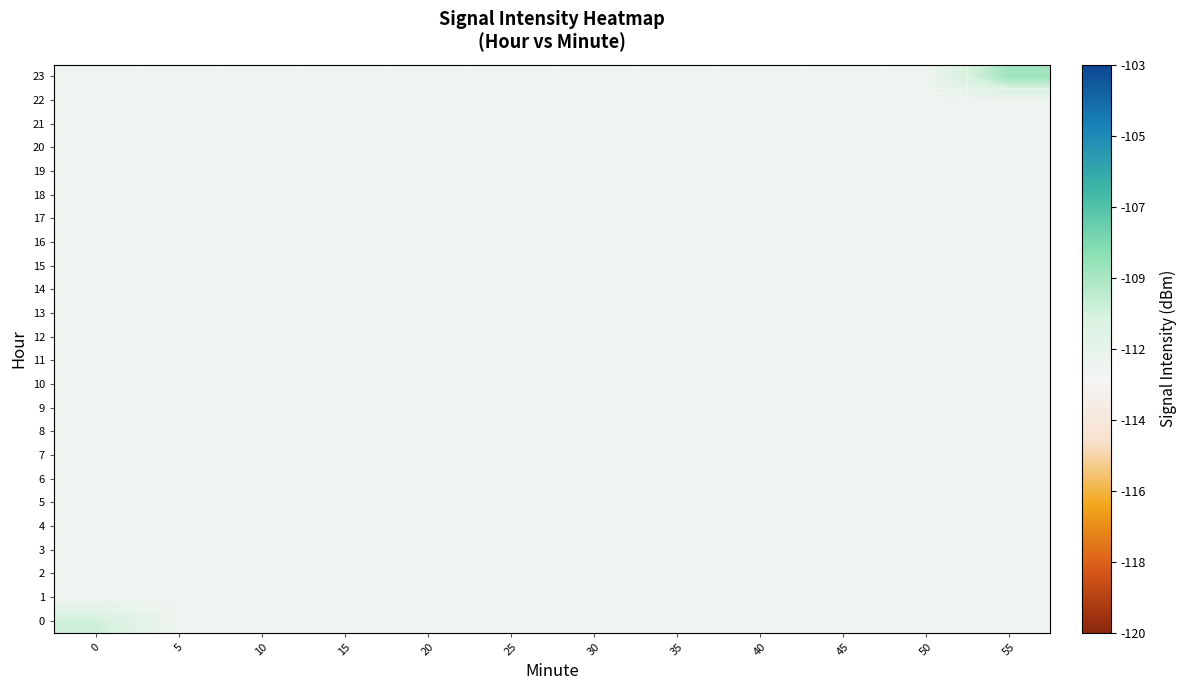

List the series in order of their peak value, highest first.

23, 0, 1, 2, 3, 4, 5, 6, 7, 8, 9, 10, 11, 12, 13, 14, 15, 16, 17, 18, 19, 20, 21, 22